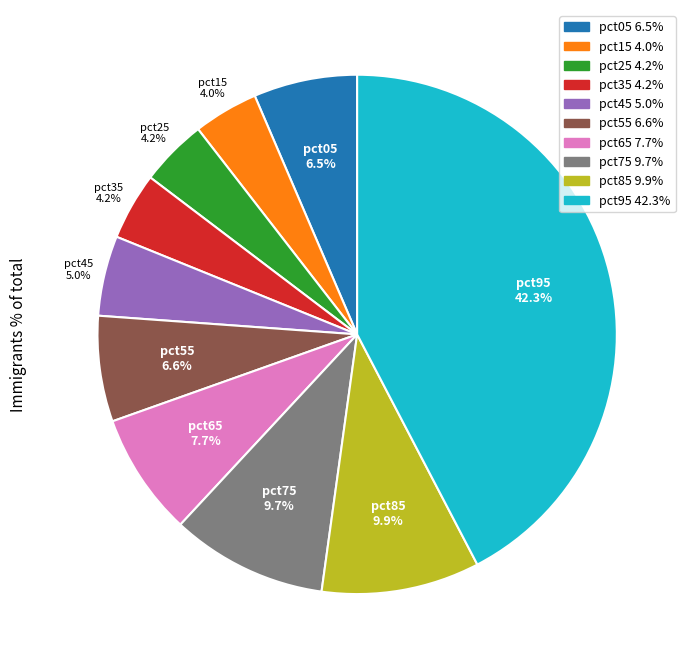

What is the largest slice in the pie chart?

pct95